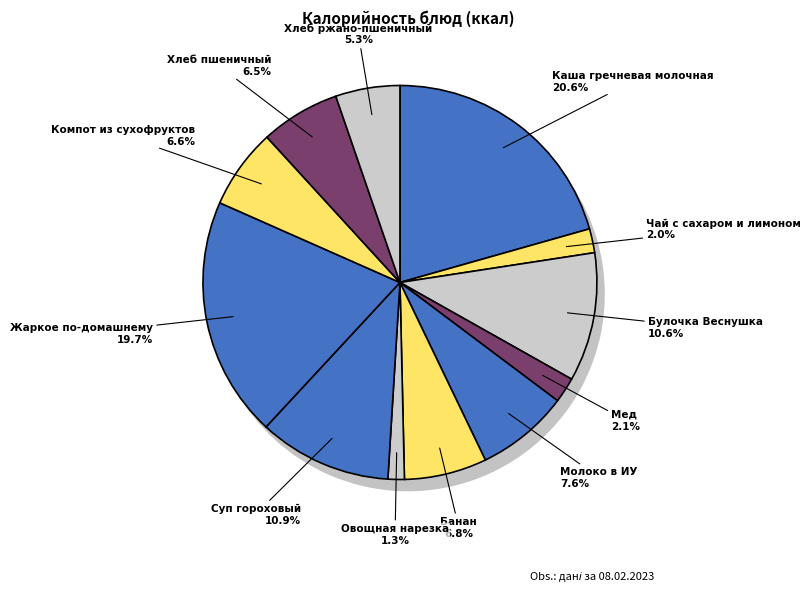

What portion of the pie excludes Хлеб пшеничный?

93.5%